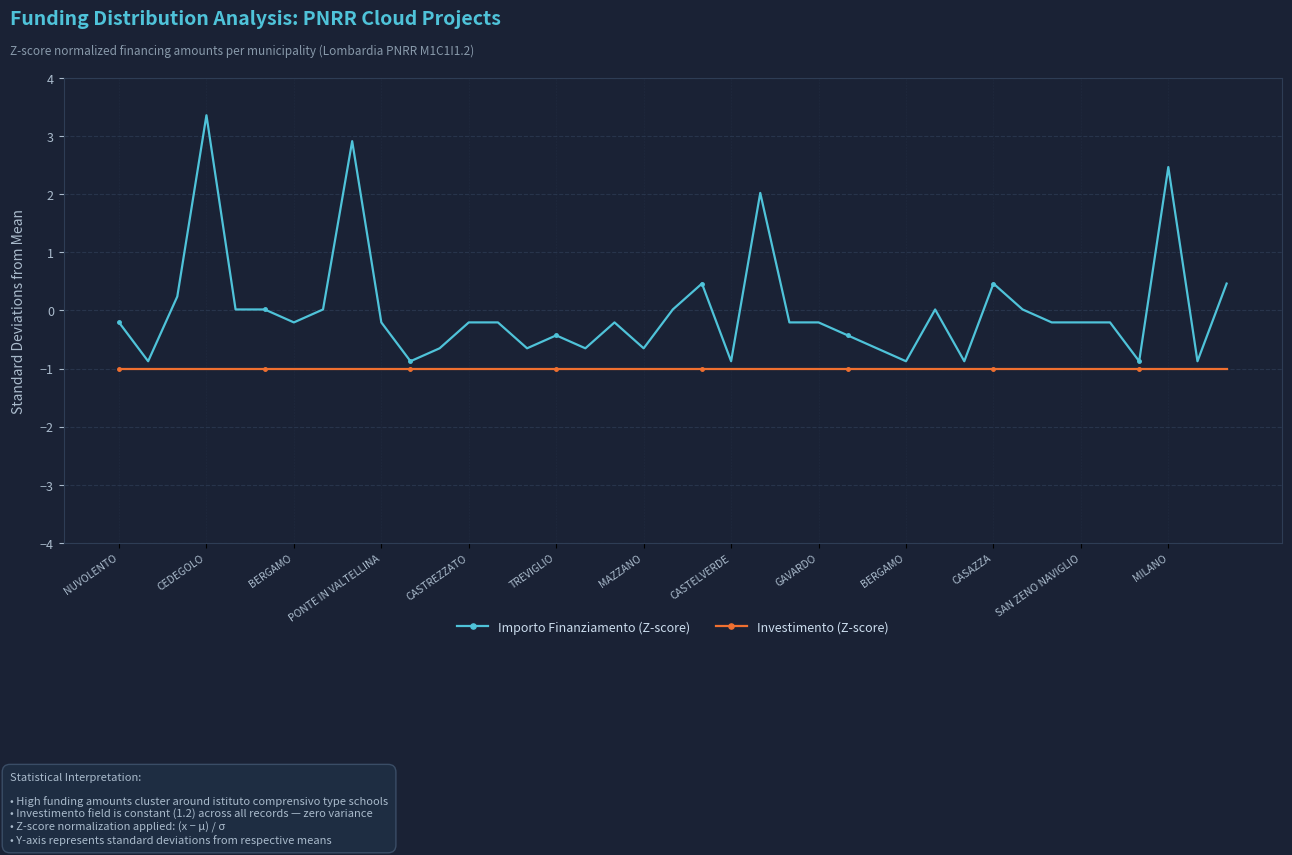

What is the maximum value for Investimento (Z-score)?

-1.0